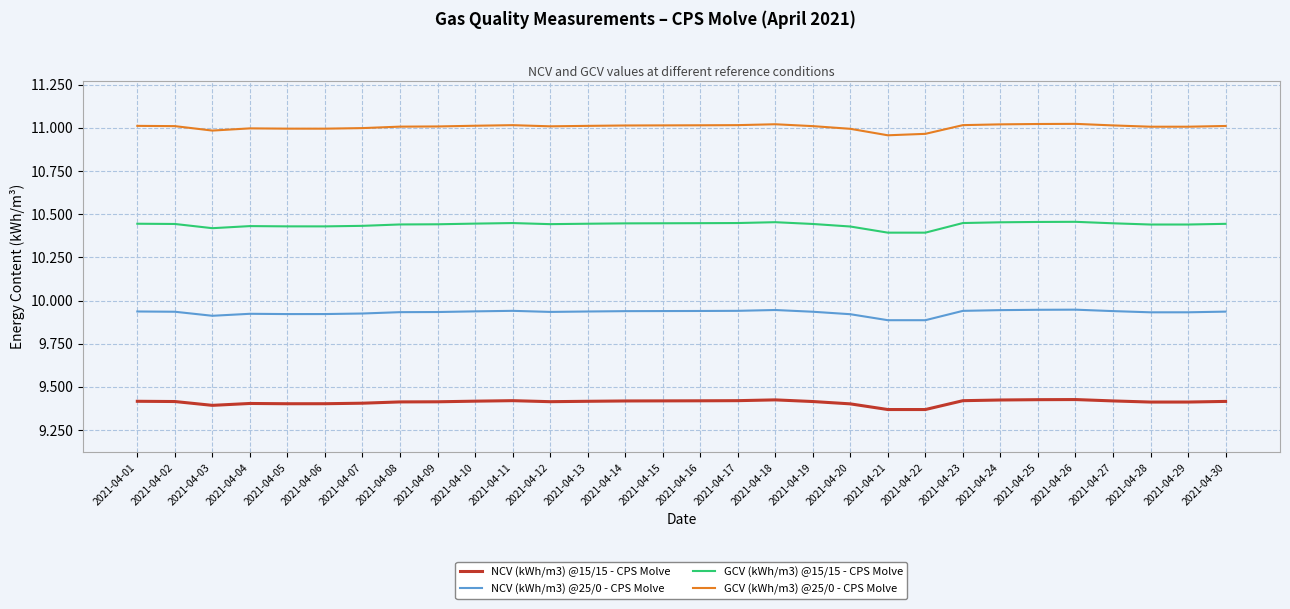

List the series in order of their peak value, highest first.

GCV (kWh/m3) @25/0 - CPS Molve, GCV (kWh/m3) @15/15 - CPS Molve, NCV (kWh/m3) @25/0 - CPS Molve, NCV (kWh/m3) @15/15 - CPS Molve